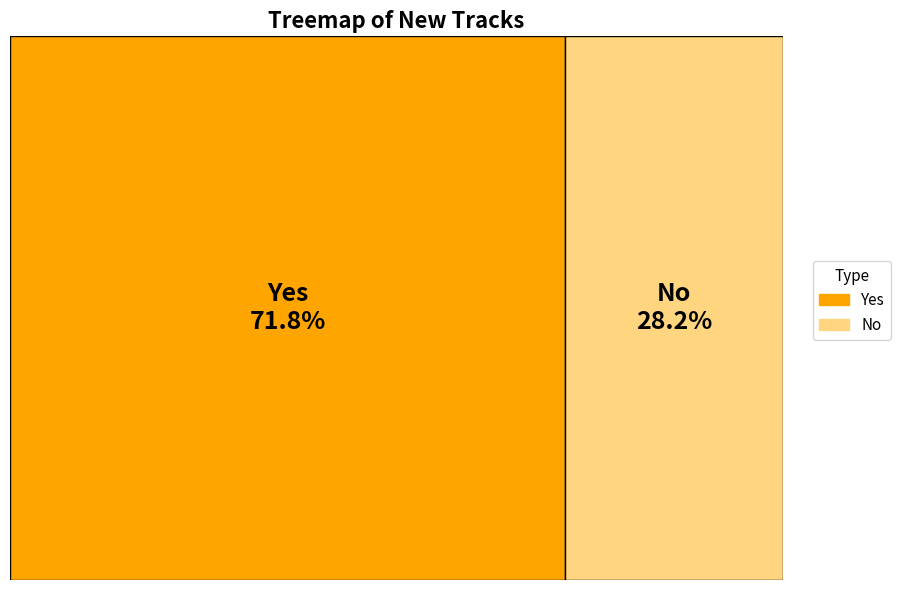

Is there any slice that represents more than half of the pie?

Yes